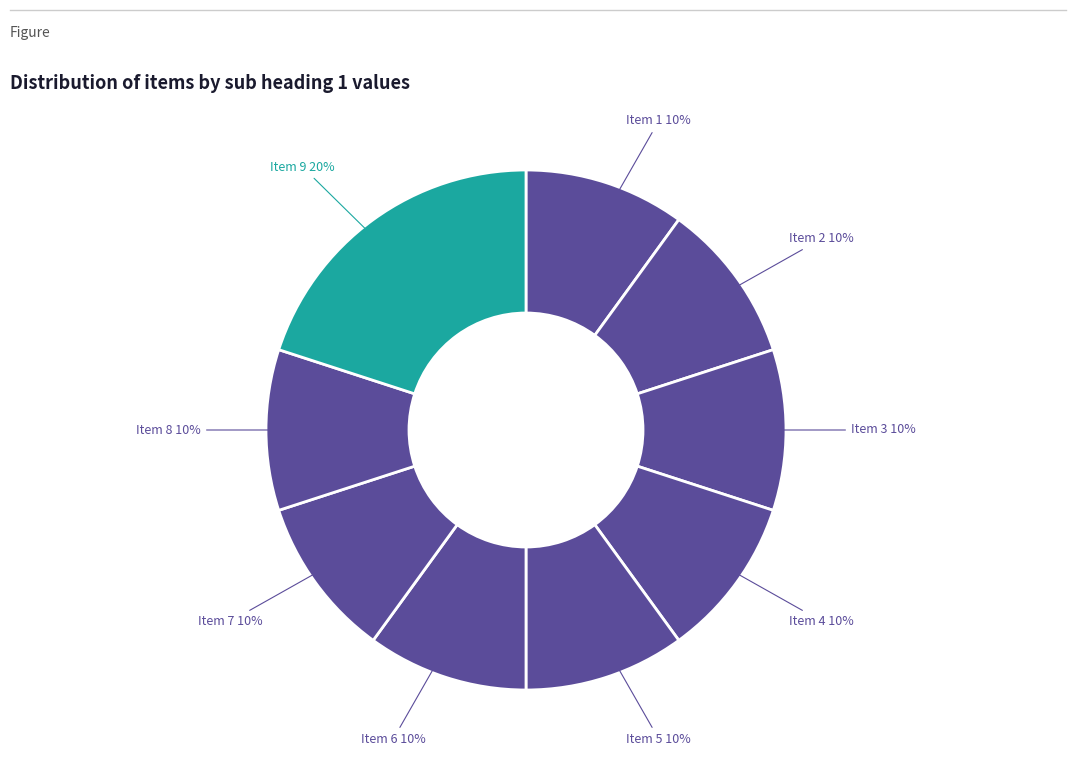

What is the largest slice in the pie chart?

Item 9